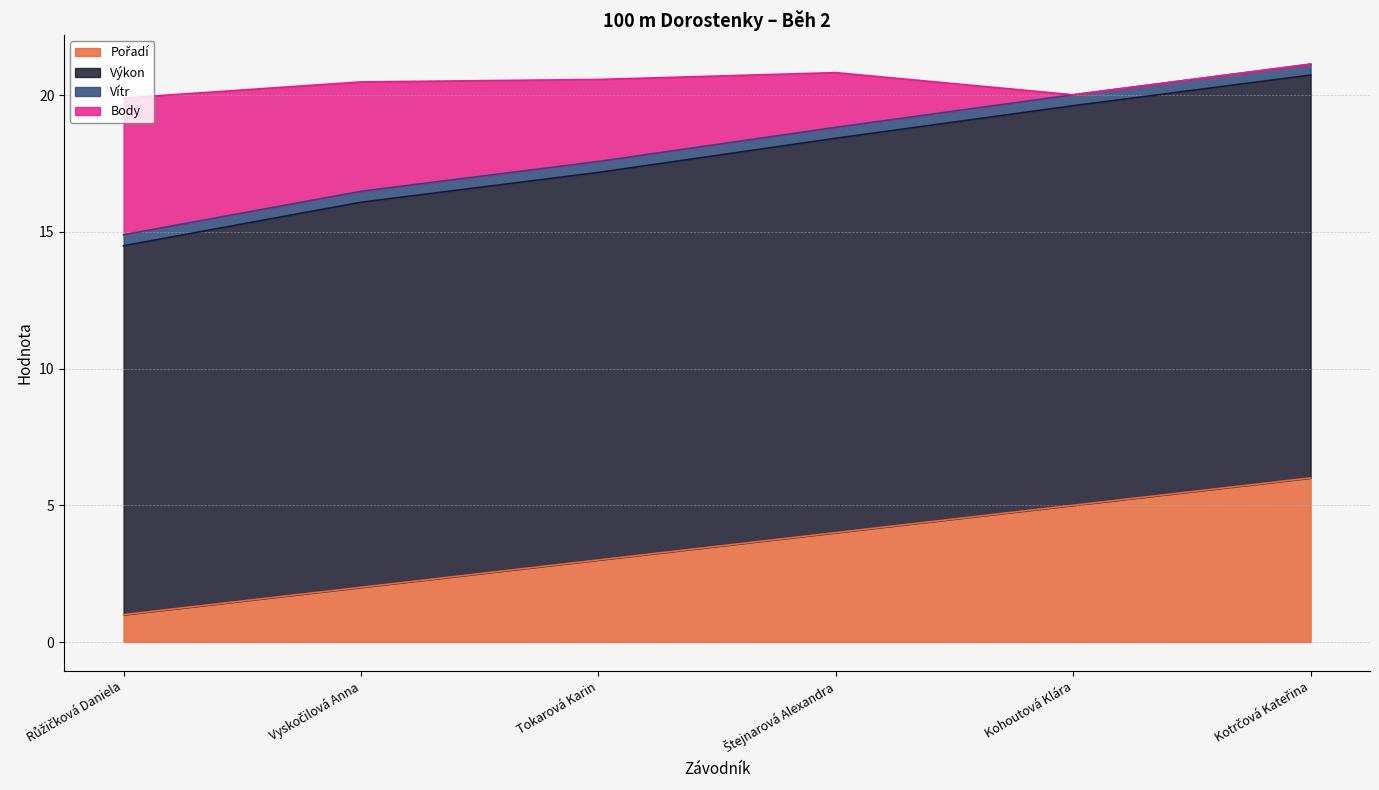

What is the sum of the Pořadí values at Štejnarová Alexandra and Kotrčová Kateřina?

10.0